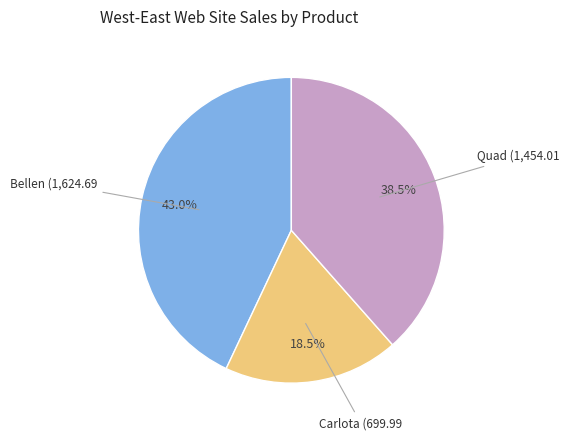

Which slice is the smallest?

Carlota